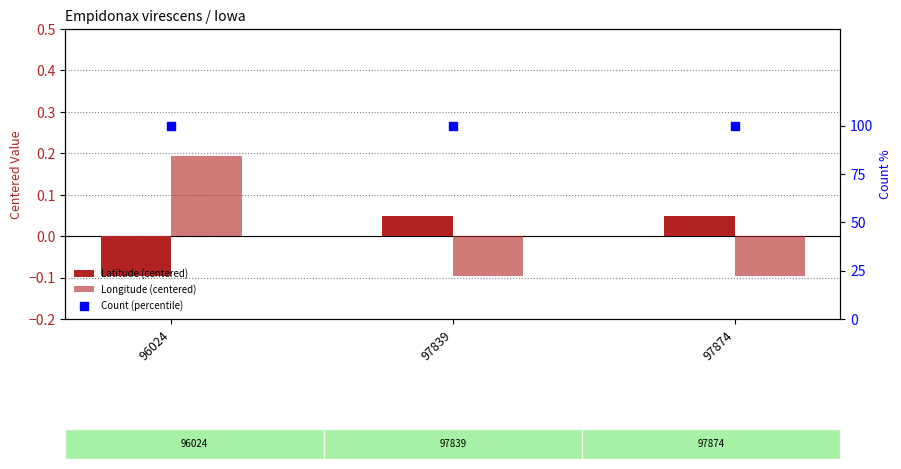

What is the total value across all series at 97839?

100.0